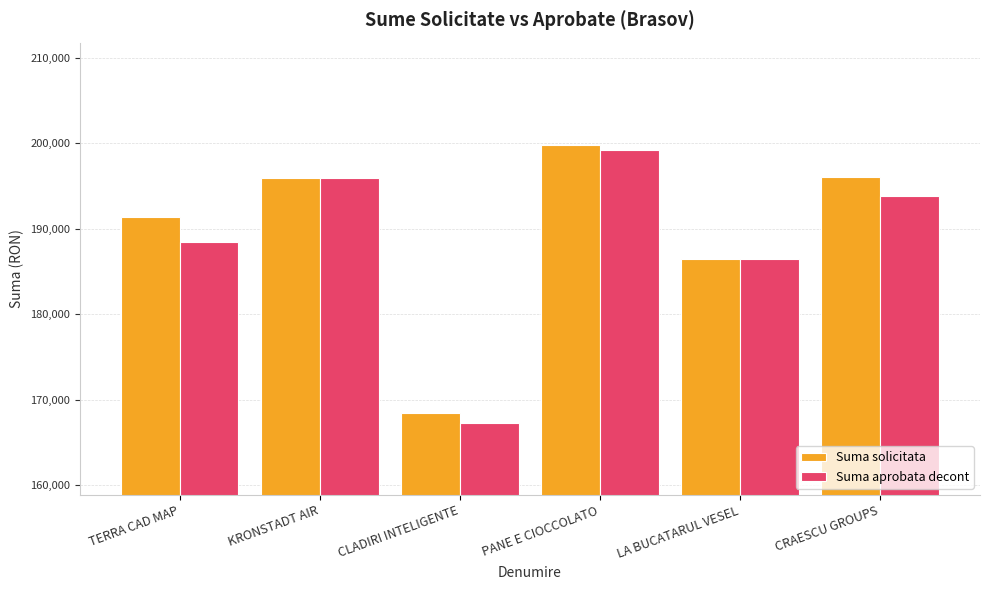

Which series has the largest total across all categories?

Suma solicitata